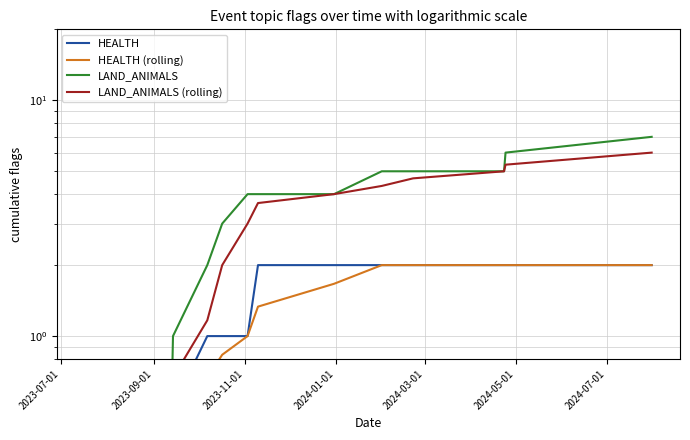

How many values in the LAND_ANIMALS series are below 4?

6